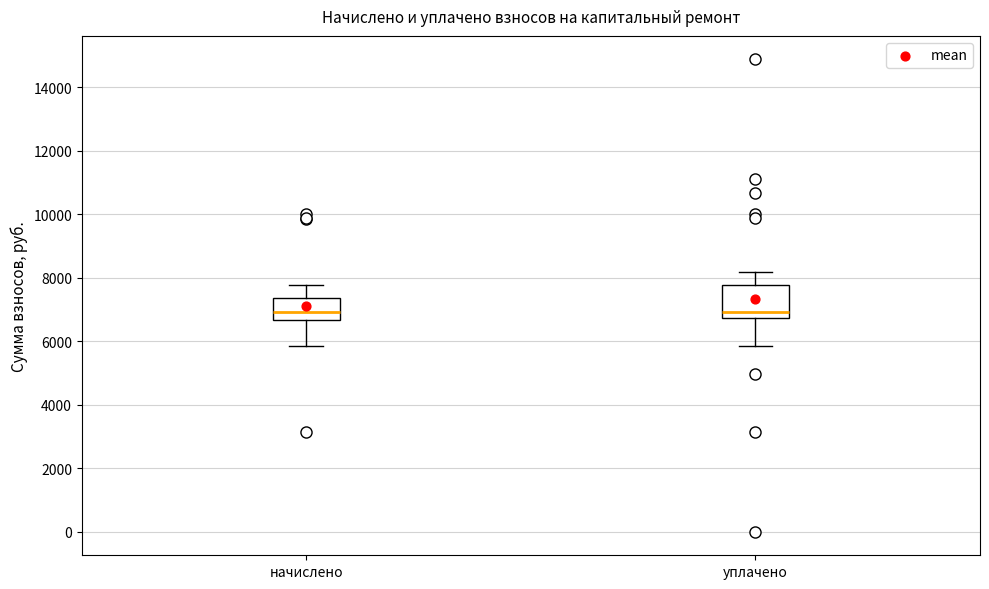

Comparing the boxes themselves (not the whiskers), which one is the tallest?

уплачено